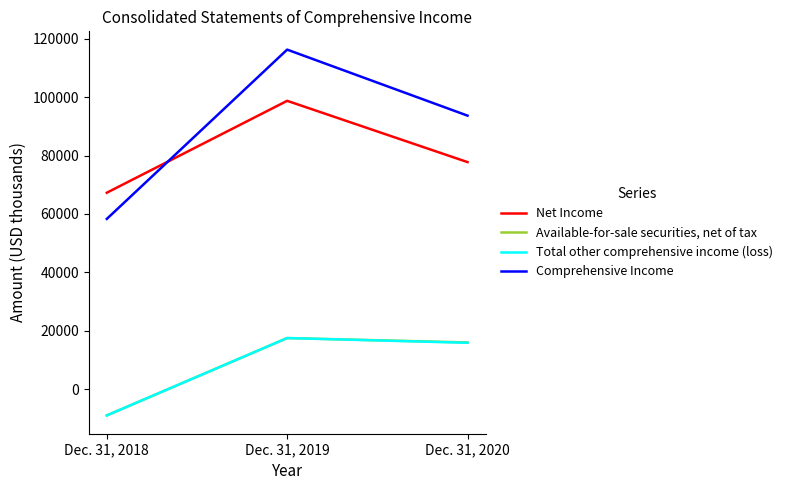

The value of Net Income at Dec. 31, 2018 is 87533. True or false?

False